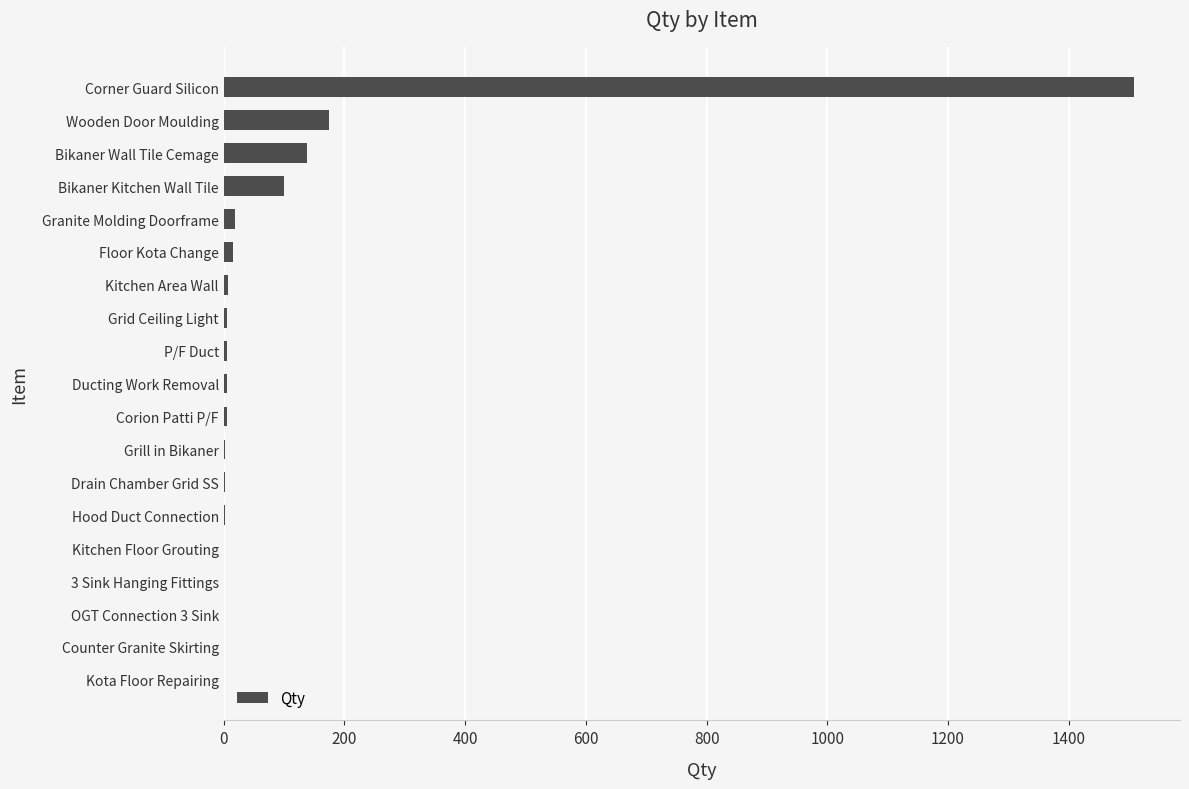

At which label is the value closest to 754?

Wooden Door Moulding